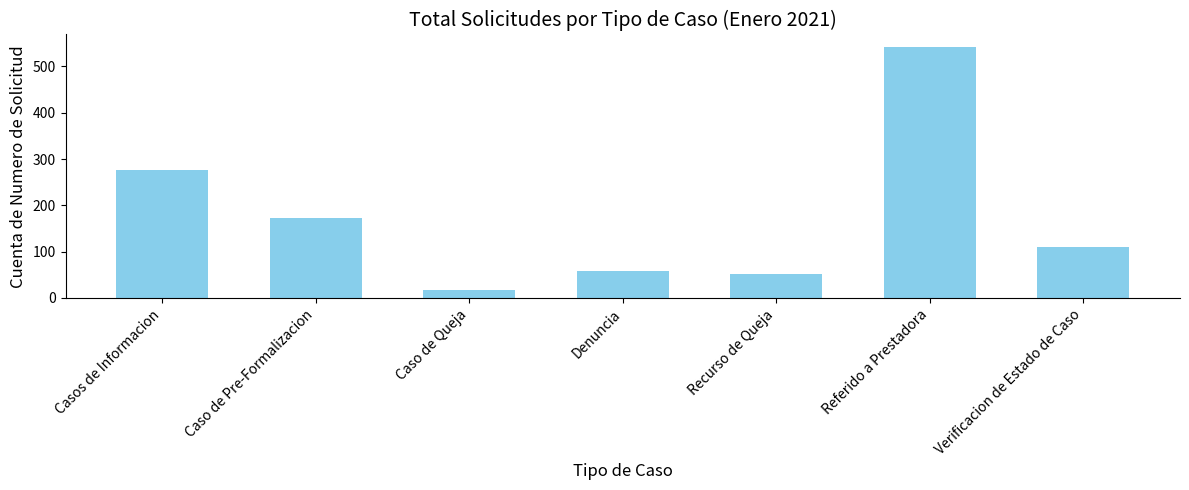

Between Verificacion de Estado de Caso and Recurso de Queja, which is larger?

Verificacion de Estado de Caso